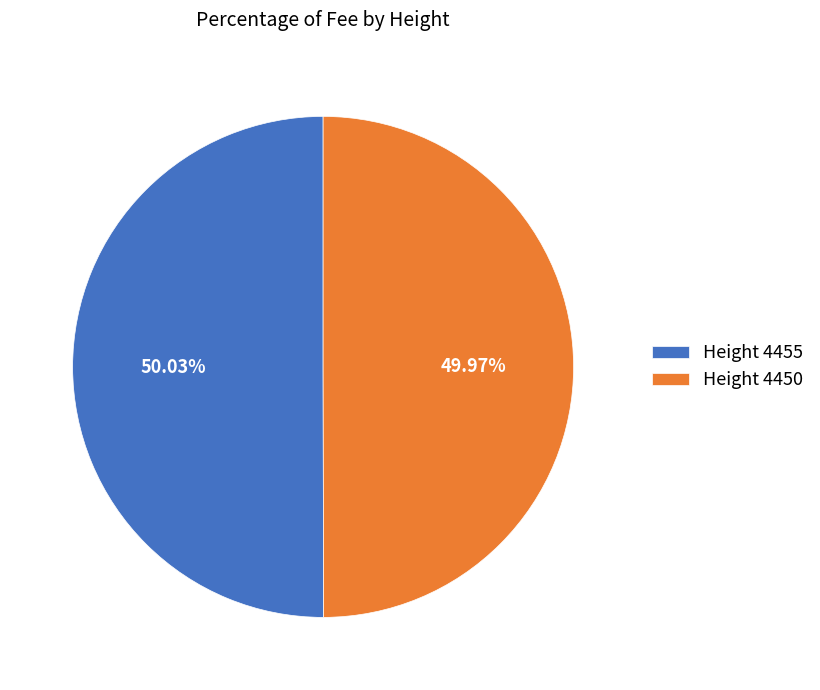

Approximately how many times larger is the value at Height 4450 compared to Height 4455?

1.0